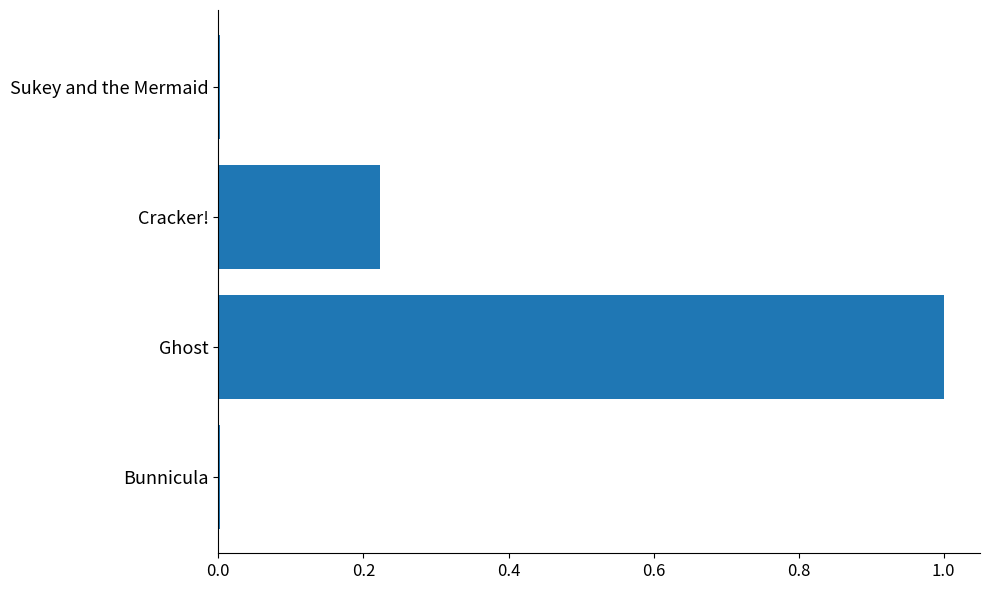

How many data points does each series have?

4